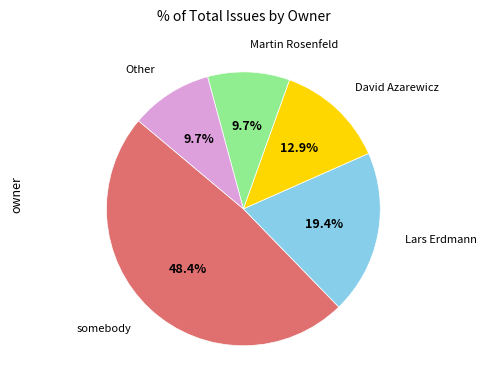

Is there a majority slice in this chart?

No